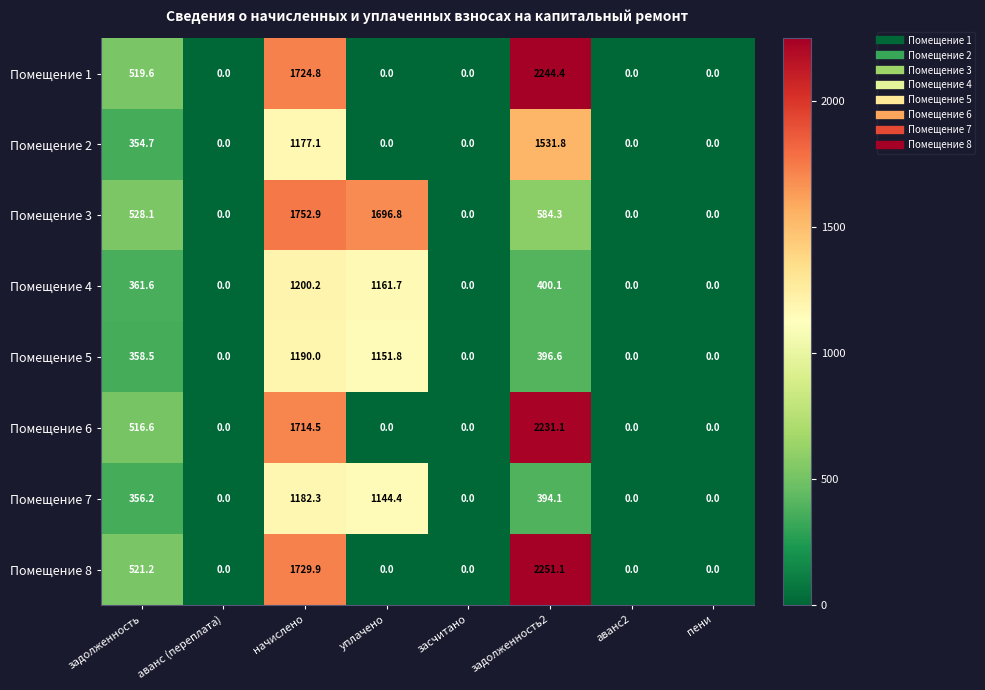

What is the maximum value for Помещение 8?

2251.1